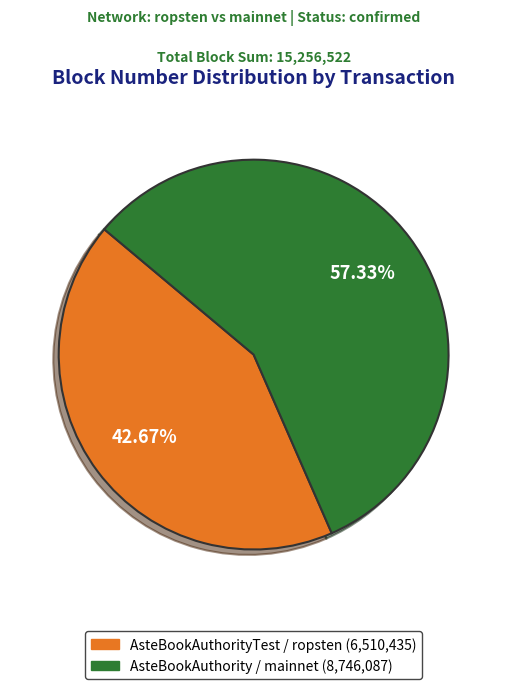

Is there a majority slice in this chart?

Yes